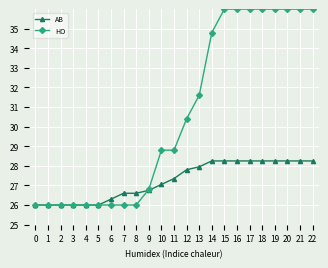

What is the value of the HO point at the 4th from the left?

26.0